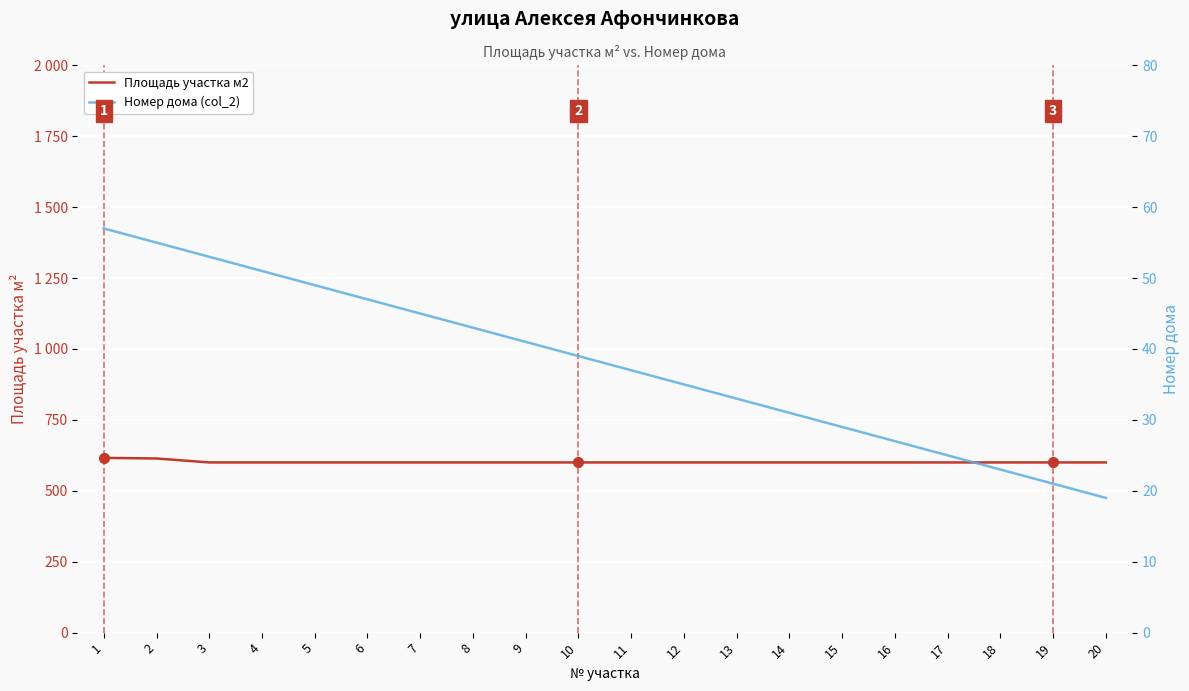

Is it true that Номер дома (col_2) equals 19 at 12?

False